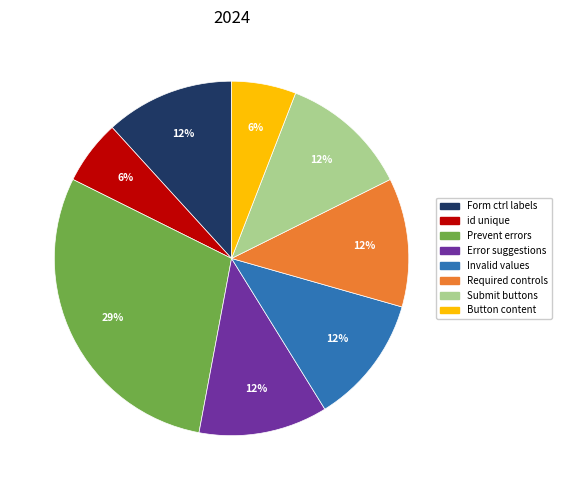

Does any single category account for the majority?

No